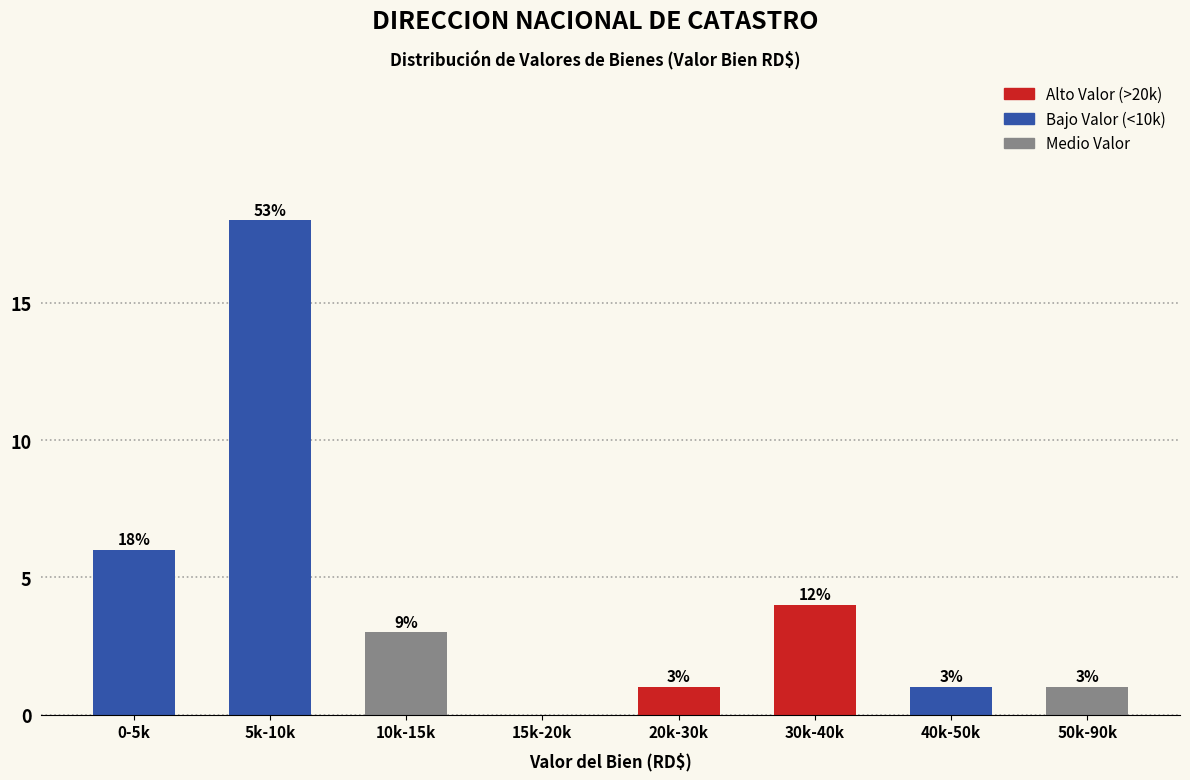

Reading left to right, extract all data points from this chart.

0-5k=6	5k-10k=18	10k-15k=3	15k-20k=0	20k-30k=1	30k-40k=4	40k-50k=1	50k-90k=1